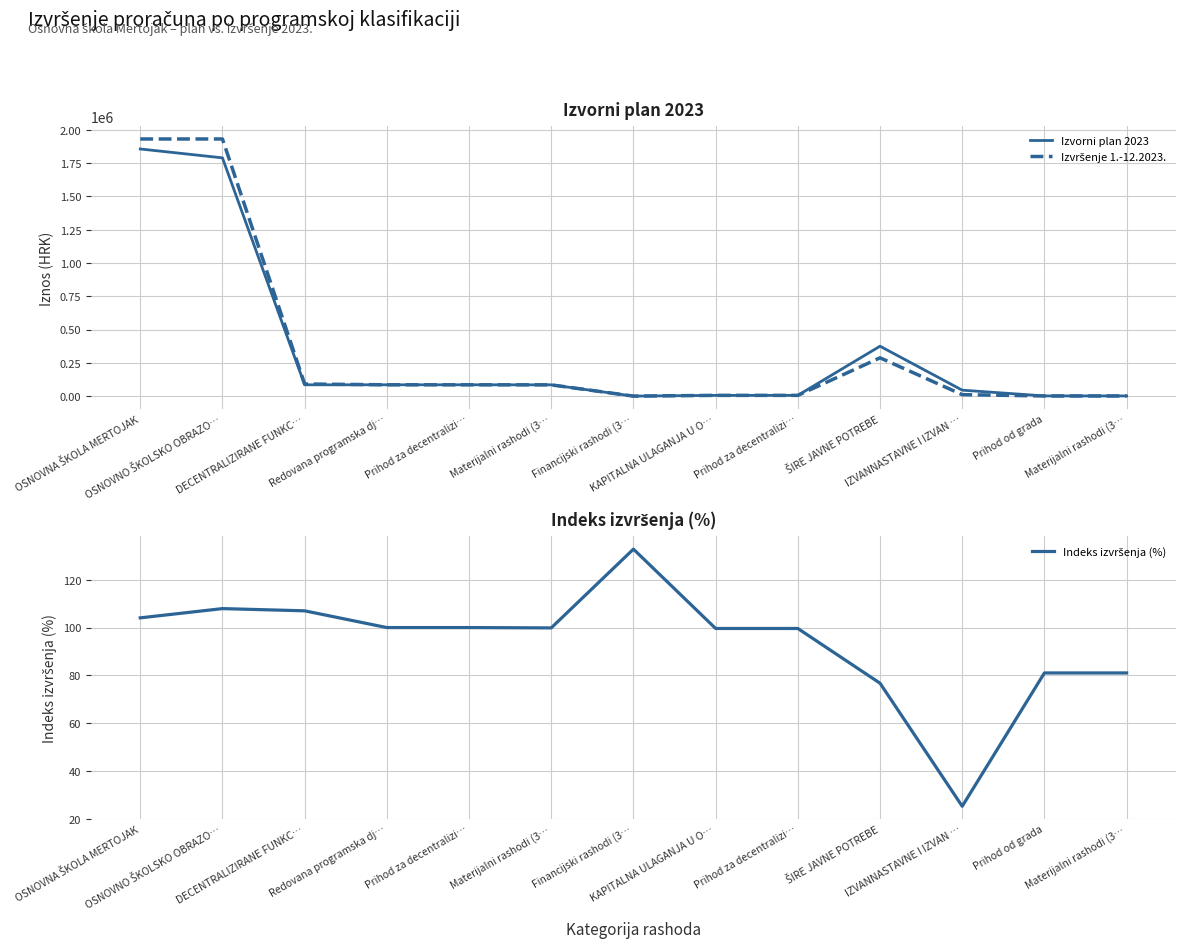

How many values in the Izvorni plan 2023 series exceed 85012?

6